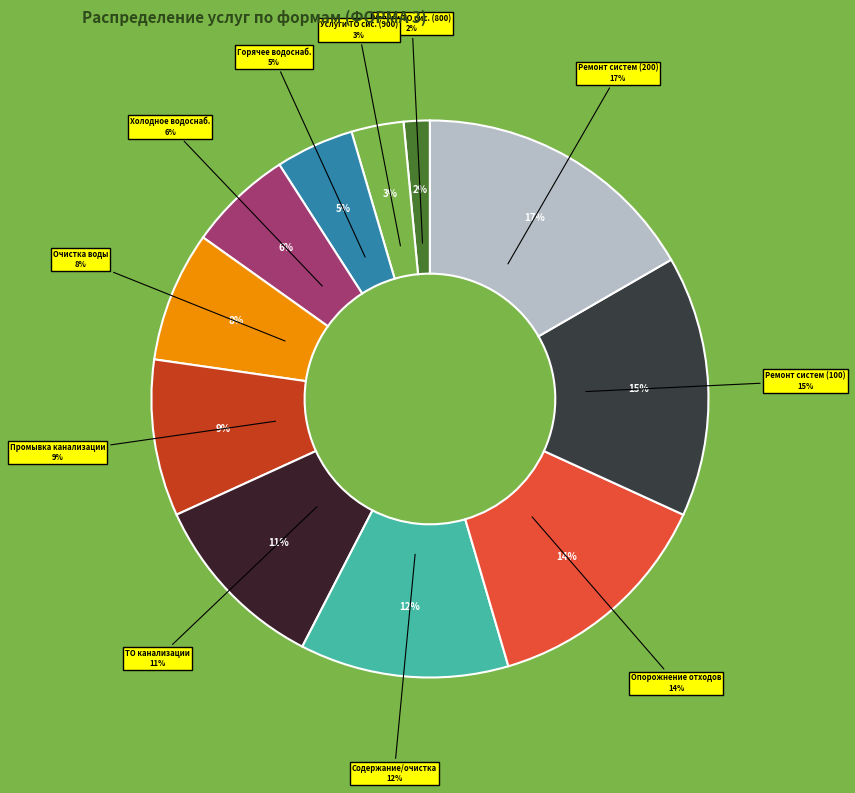

To the nearest percent, what is the average slice percentage?

9%